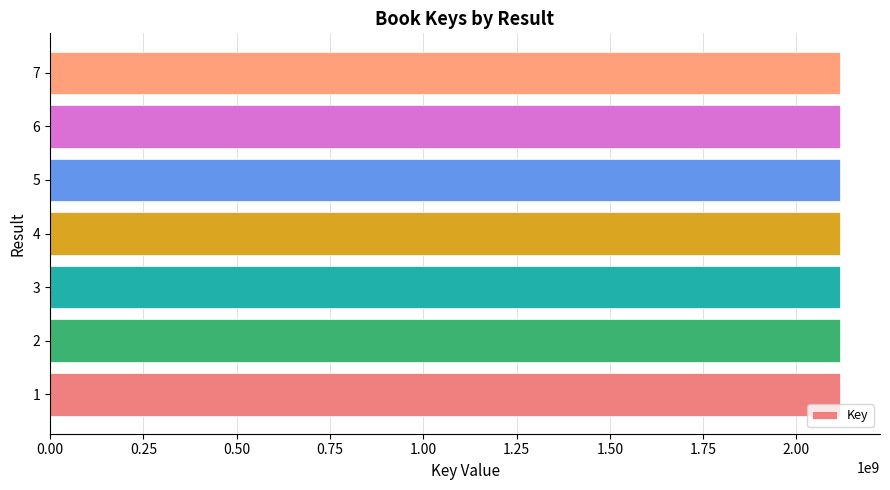

Approximately how many times larger is the value at 2 compared to 6?

1.0